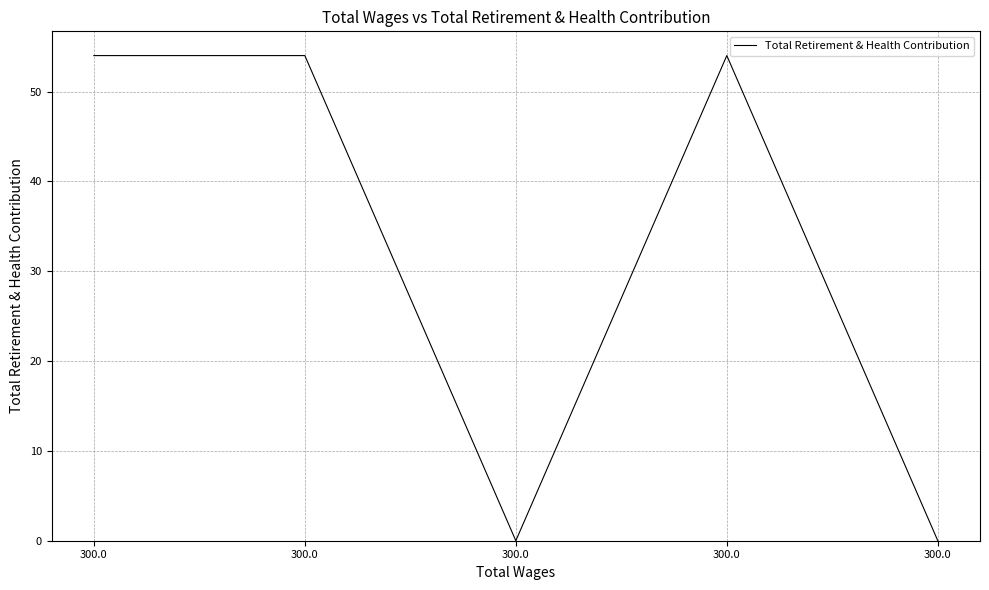

Does the chart display data point markers on the line(s)?

No